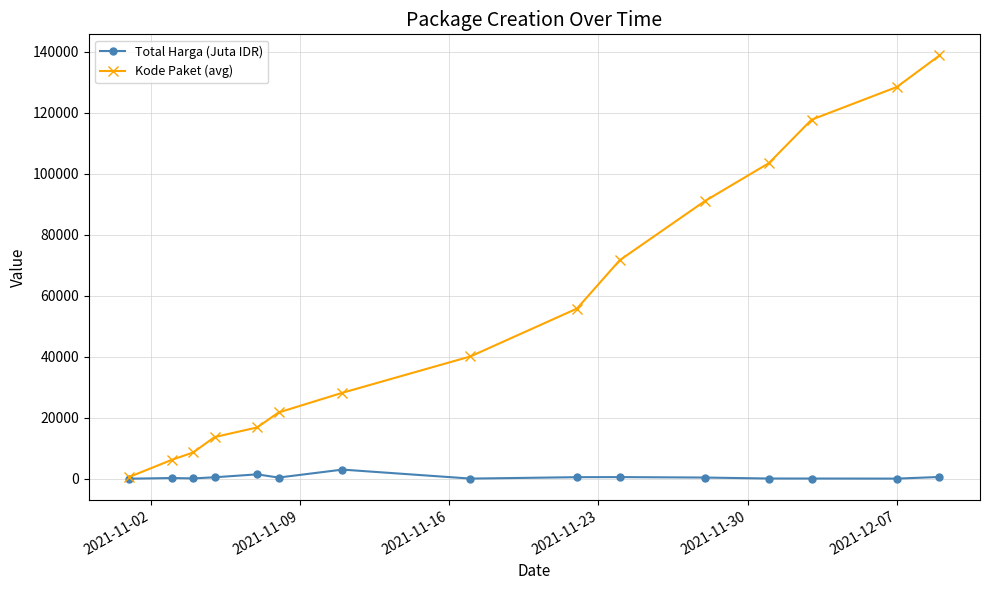

What is the highest value of the Kode Paket (avg) series?

138846.5